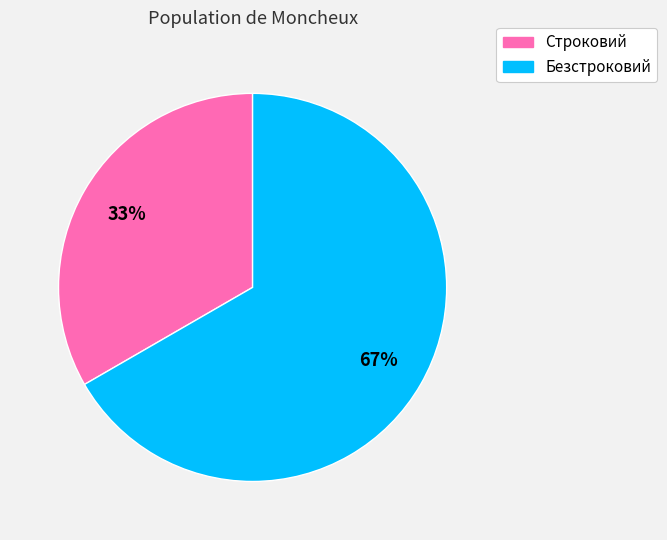

Is the sum of Строковий and Безстроковий greater than half?

Yes